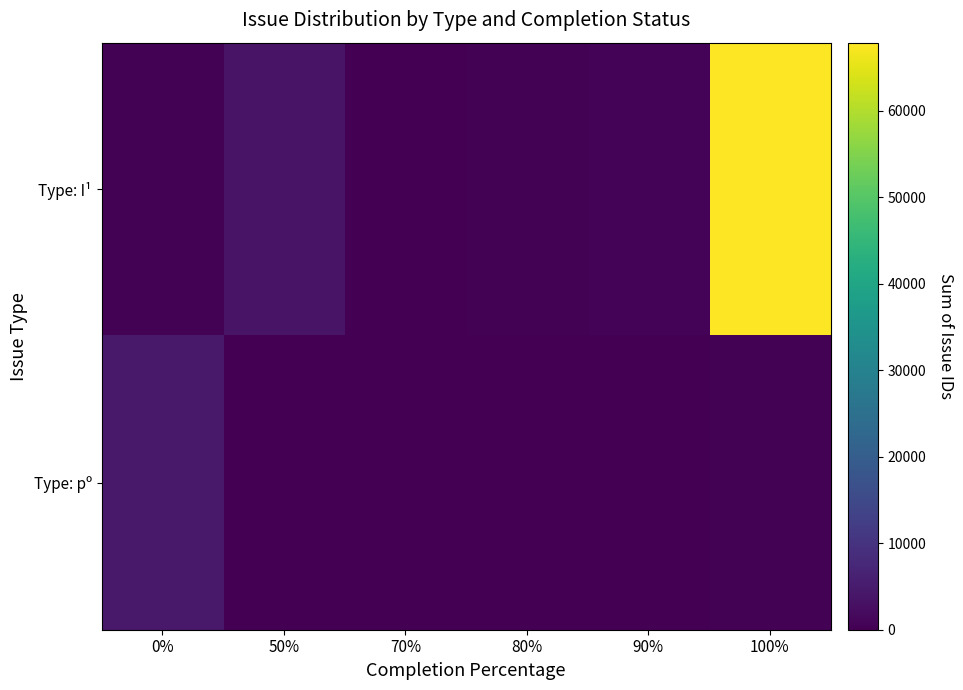

How many categories are shown in the chart?

6